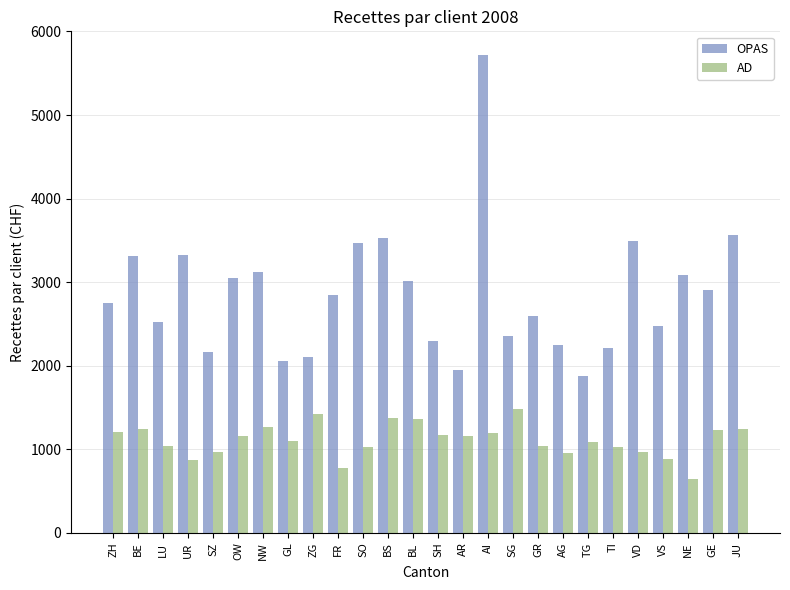

Which series has the largest total across all categories?

OPAS